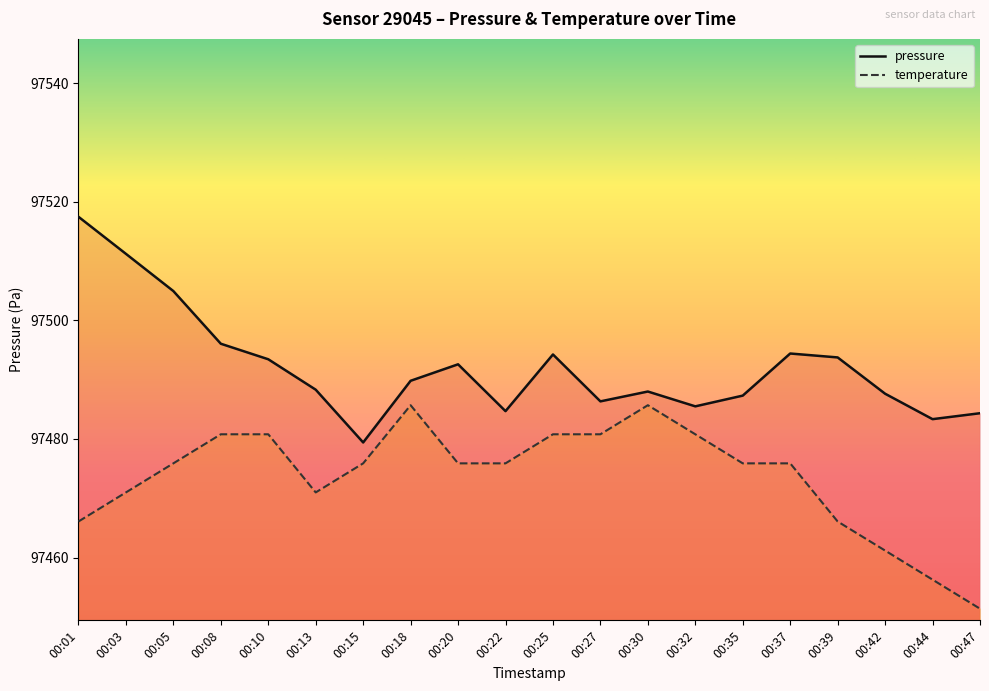

What is the value of the temperature point at the 7th from the left?

97475.9